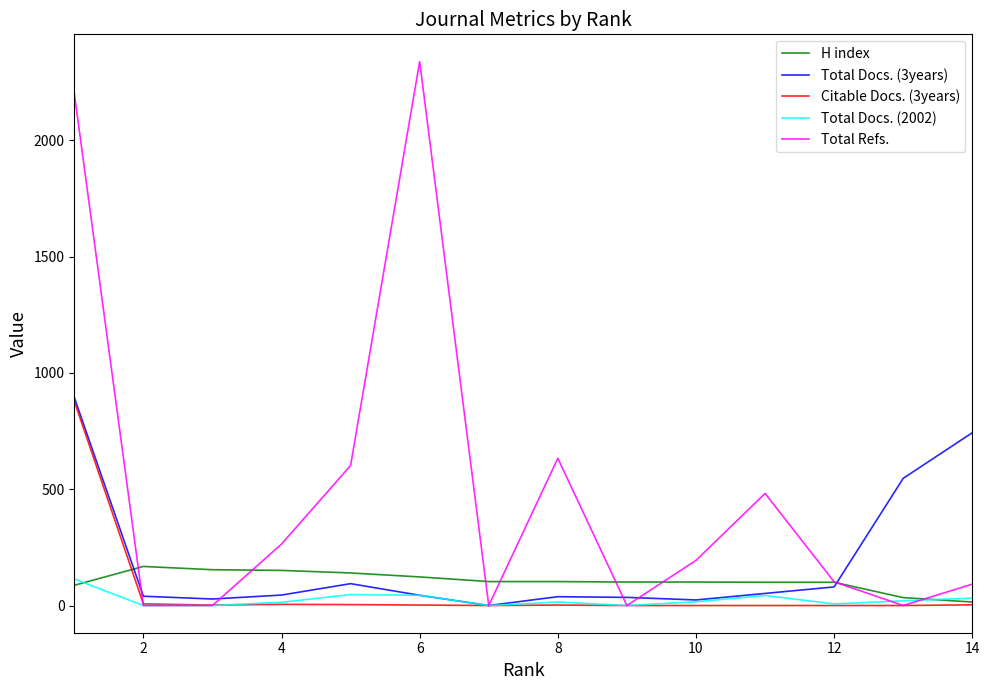

Which series has the largest total across all categories?

Total Refs.